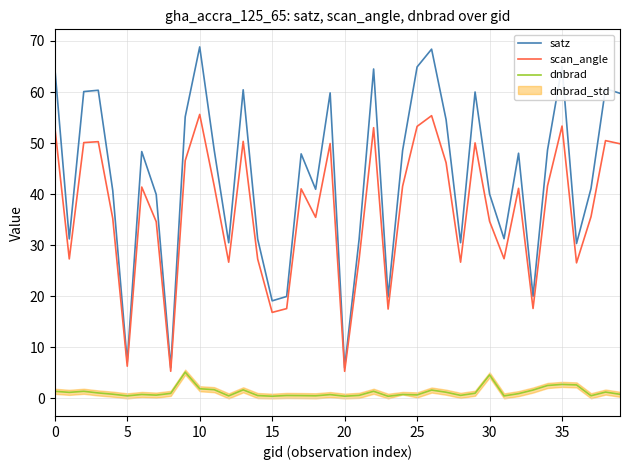

Does the chart have visible grid lines?

Yes